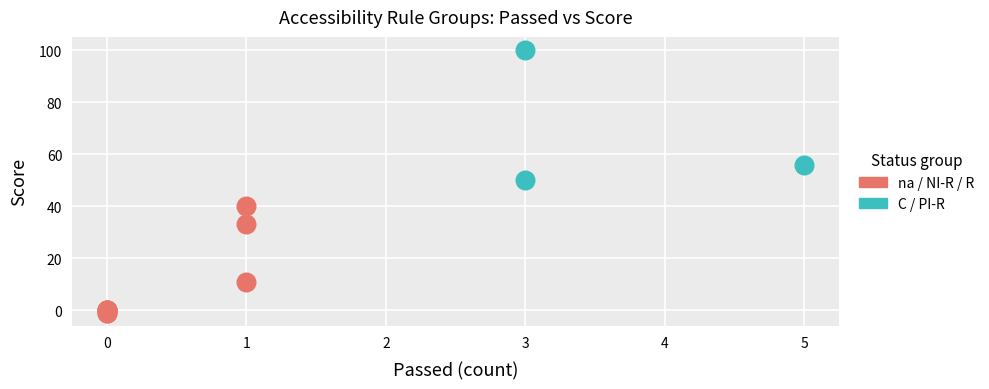

Which series reaches the minimum Y coordinate?

na / NI-R / R